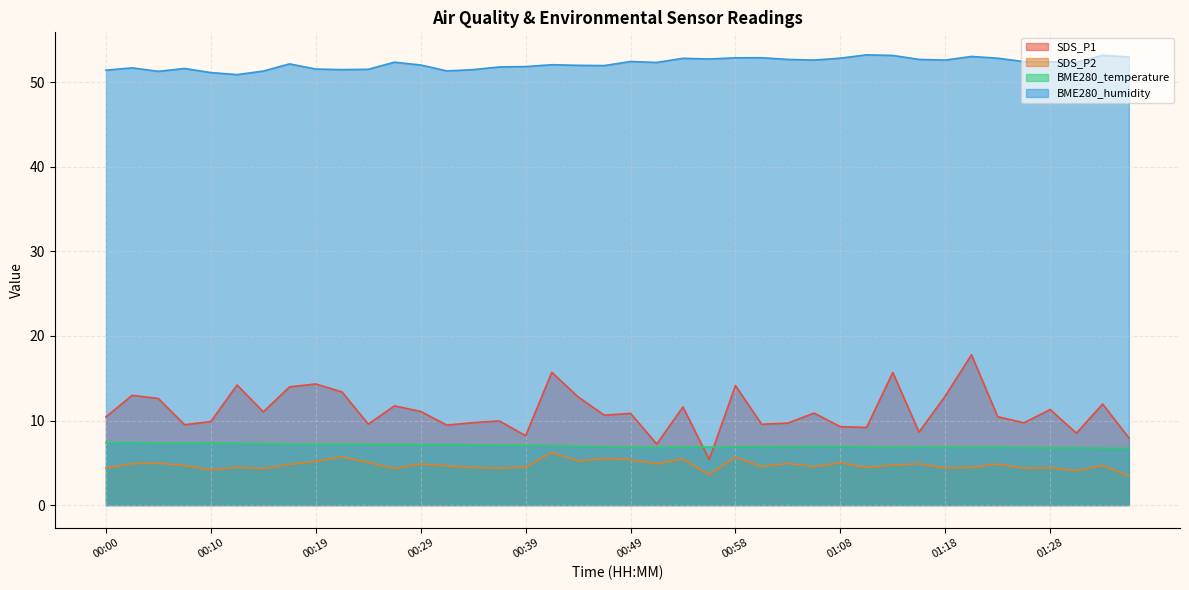

True or false: BME280_temperature and SDS_P2 cross at least once.

False